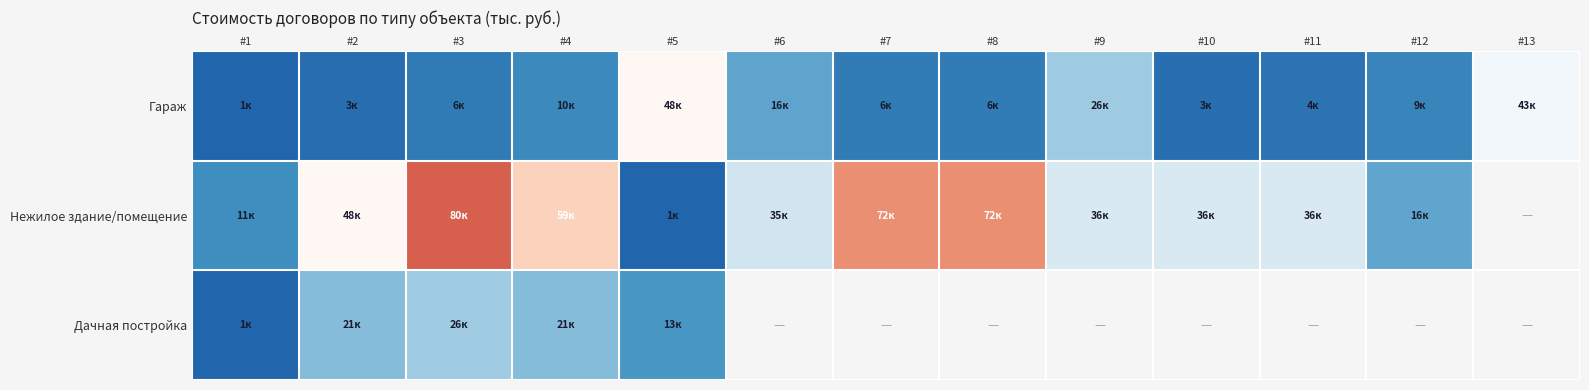

What is the sum of all Гараж values?

179790.0